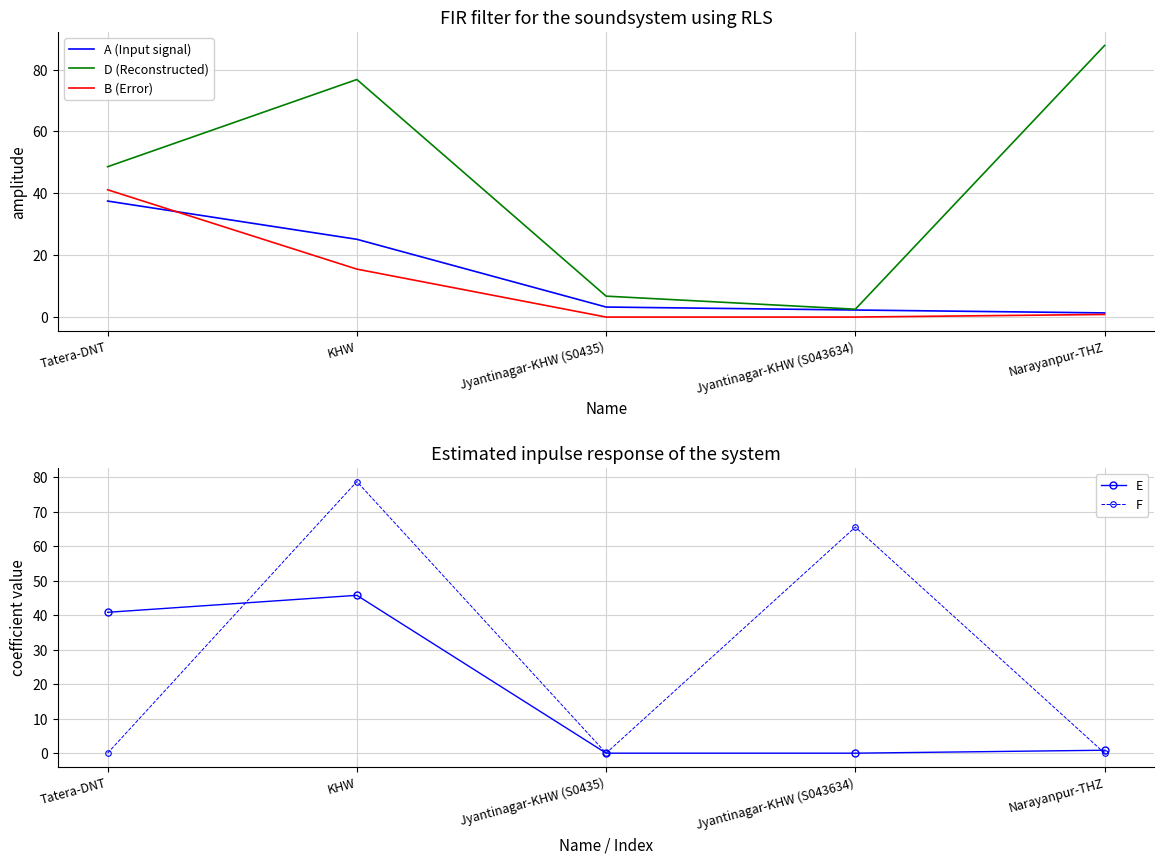

Reading left to right, transcribe all the data shown in this chart.

A (Input signal): Tatera-DNT=37.5	KHW=25.1	Jyantinagar-KHW (S0435)=3.2	Jyantinagar-KHW (S043634)=2.3	Narayanpur-THZ=1.3
D (Reconstructed): Tatera-DNT=48.6	KHW=76.8	Jyantinagar-KHW (S0435)=6.8	Jyantinagar-KHW (S043634)=2.5	Narayanpur-THZ=87.8
B (Error): Tatera-DNT=41.1	KHW=15.5	Jyantinagar-KHW (S0435)=0.0	Jyantinagar-KHW (S043634)=0.0	Narayanpur-THZ=0.8
E: Tatera-DNT=40.9	KHW=45.8	Jyantinagar-KHW (S0435)=0.0	Jyantinagar-KHW (S043634)=0.0	Narayanpur-THZ=0.9
F: Tatera-DNT=0.0	KHW=78.8	Jyantinagar-KHW (S0435)=0.0	Jyantinagar-KHW (S043634)=65.6	Narayanpur-THZ=0.0